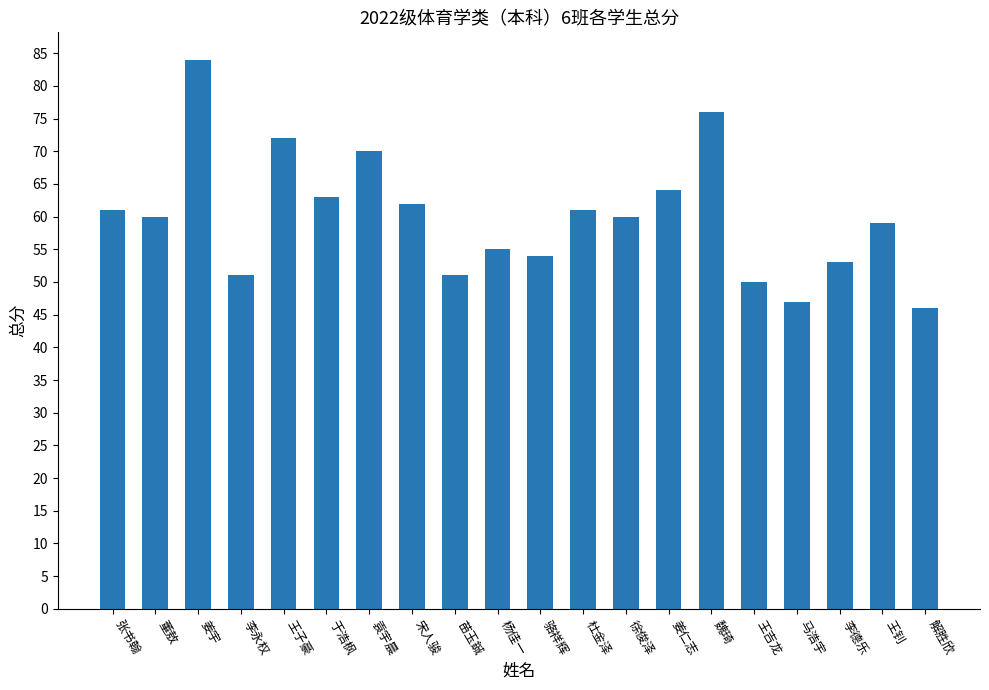

Which label corresponds to the largest value in the chart?

姜宇